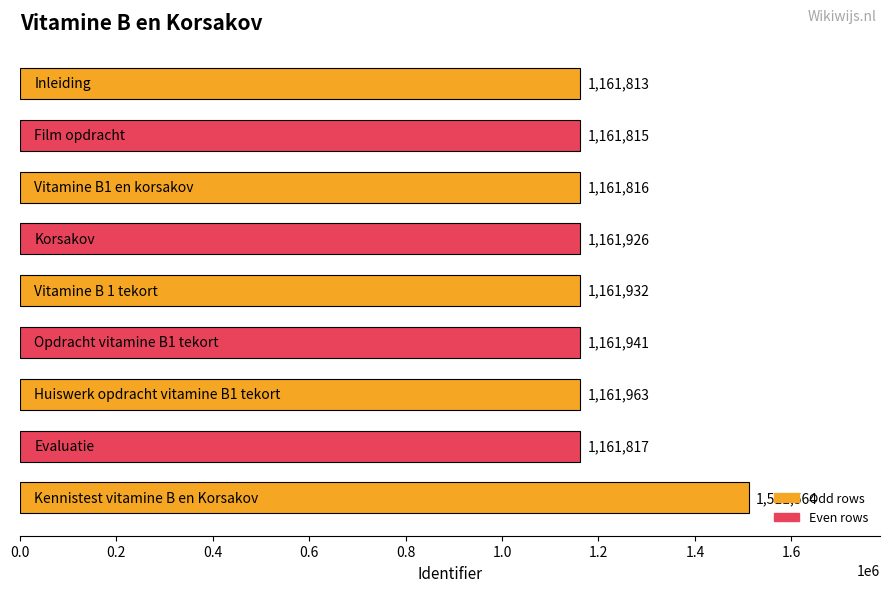

What is the difference between the maximum and minimum values?

349751